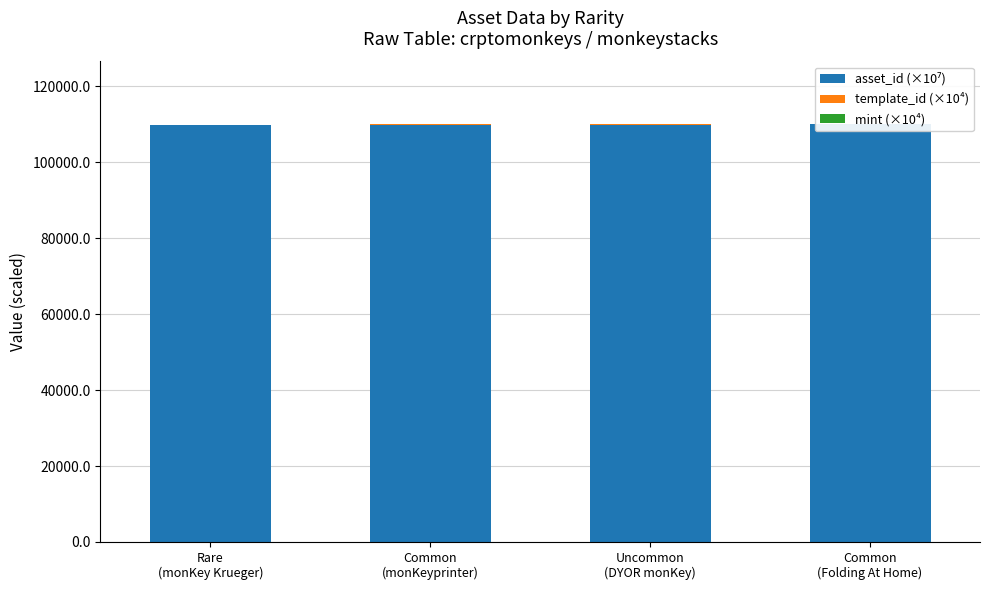

Is the value of template_id (×10⁴) at Common
(Folding At Home) greater than the value of asset_id (×10⁷) at Uncommon
(DYOR monKey)?

No